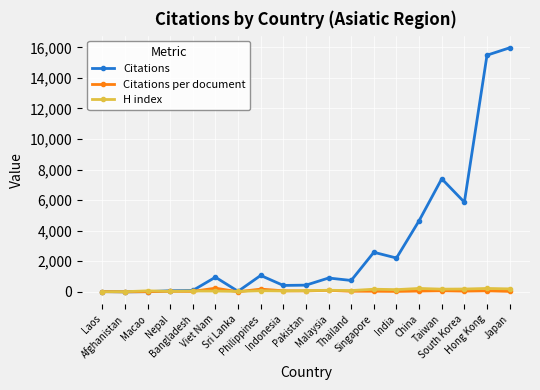

True or false: Citations has more than 0 points higher than both neighbors.

True